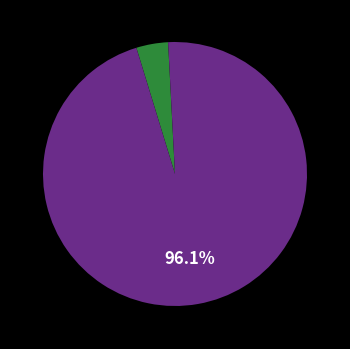

Is there a majority slice in this chart?

Yes